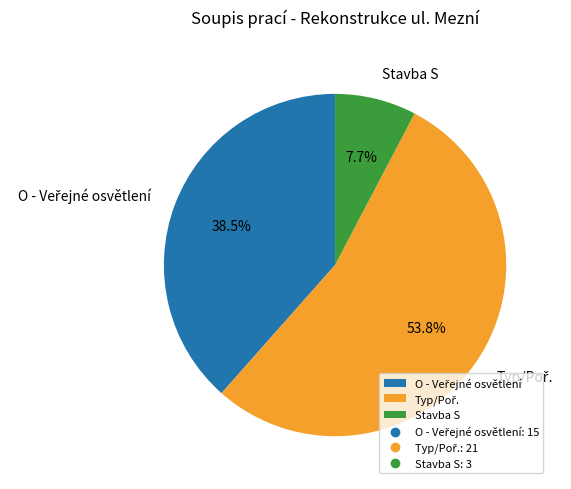

Which slice is the smallest?

Stavba S